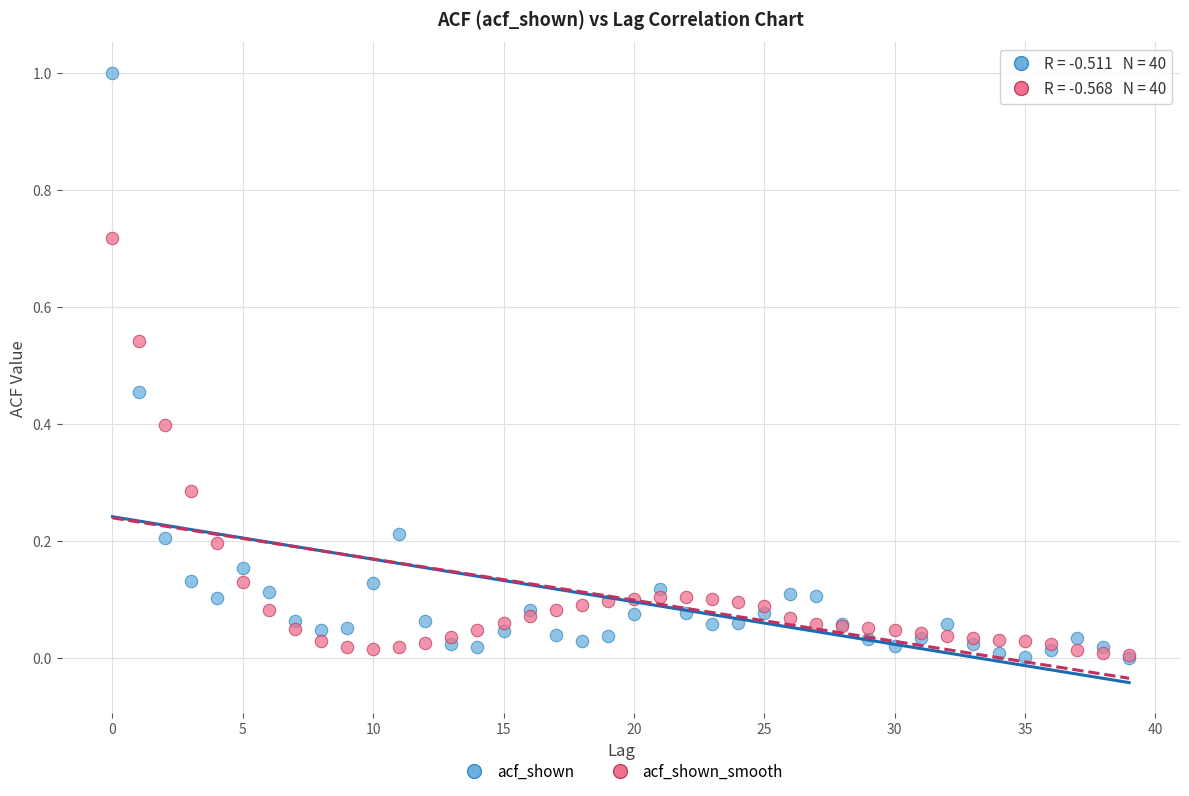

What are all the series names shown in the legend?

acf_shown, acf_shown_smooth